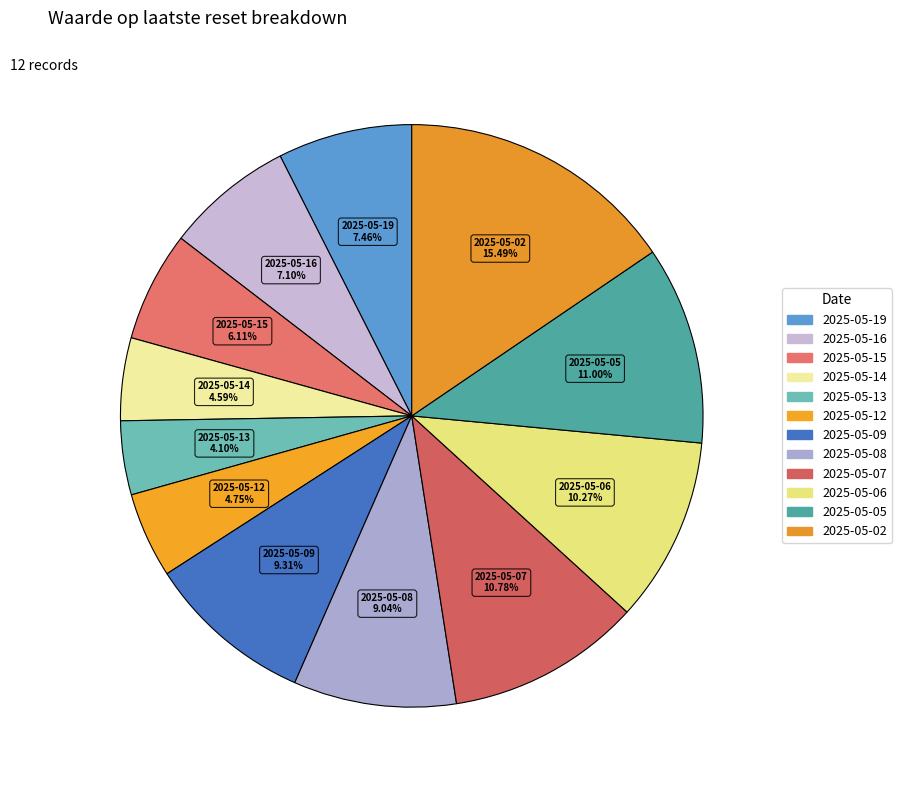

Count the number of slices in the pie.

12